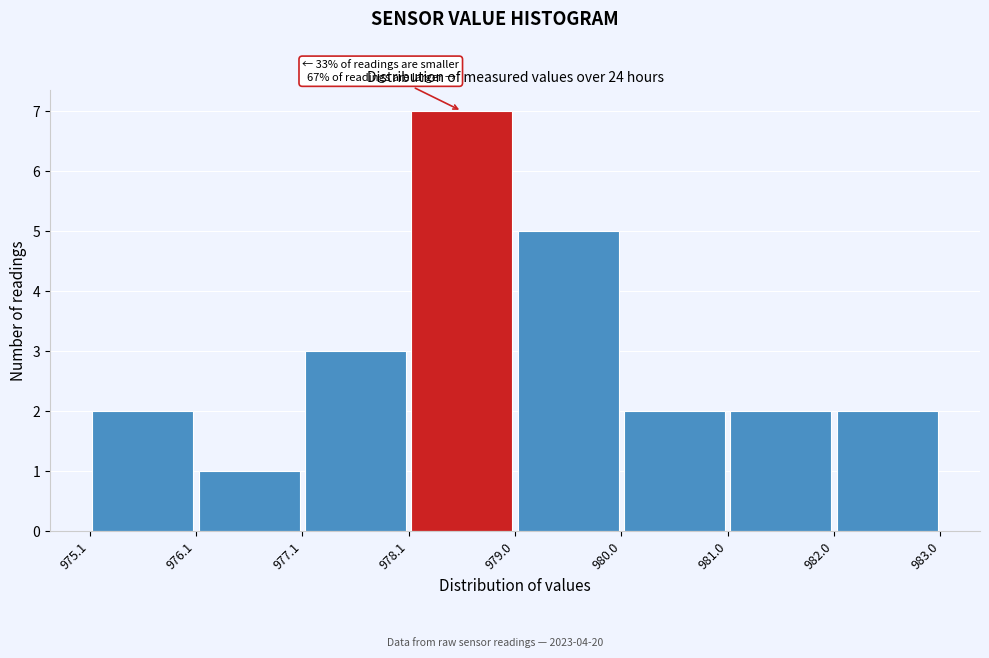

Which range on the x-axis has the tallest bar?

978.1 to 979.0